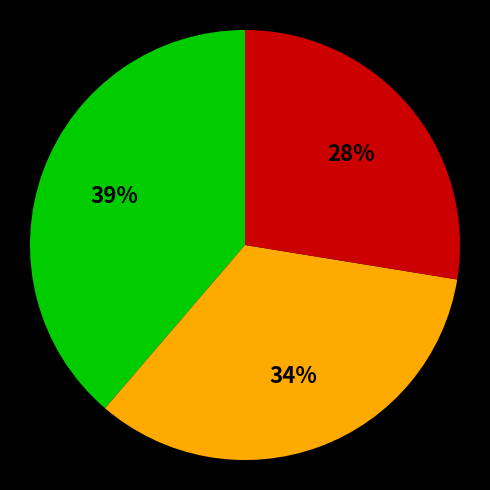

To the nearest percent, what is the average slice percentage?

33%